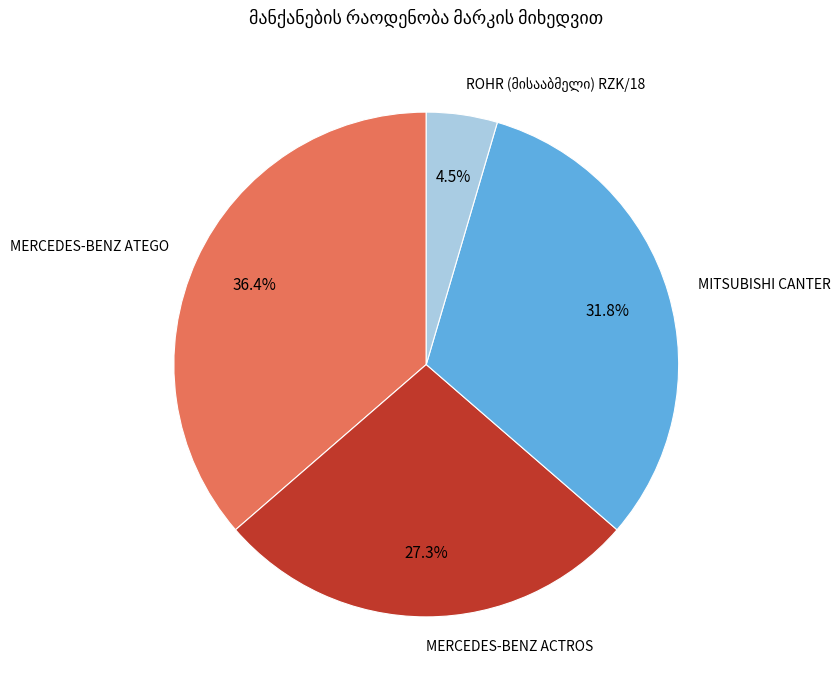

Is it true that MITSUBISHI CANTER is 38% of the pie?

False